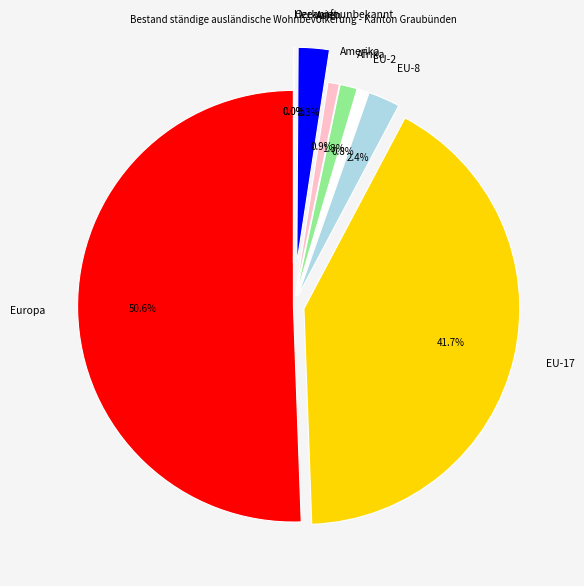

Is the sum of Afrika and Asien greater than half?

No